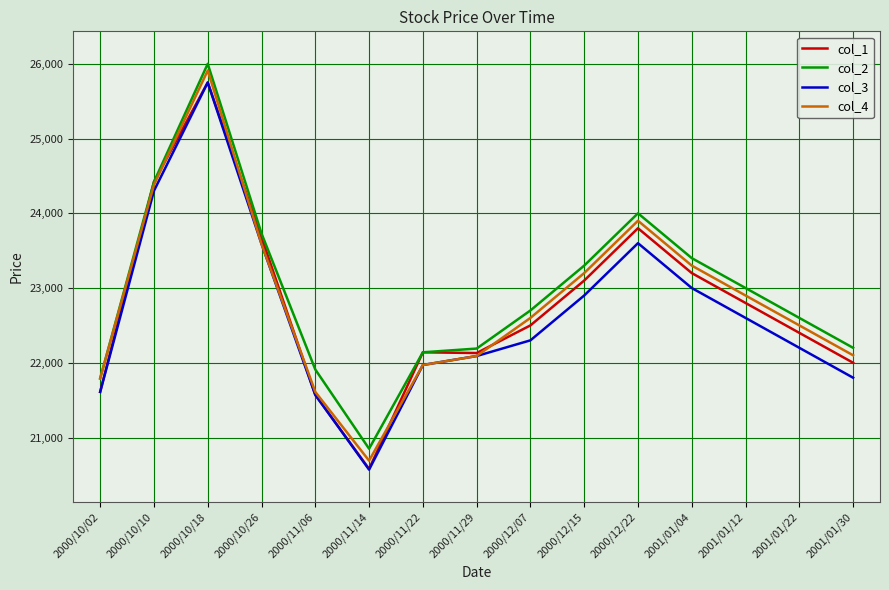

Which series has the widest spread of values?

col_4